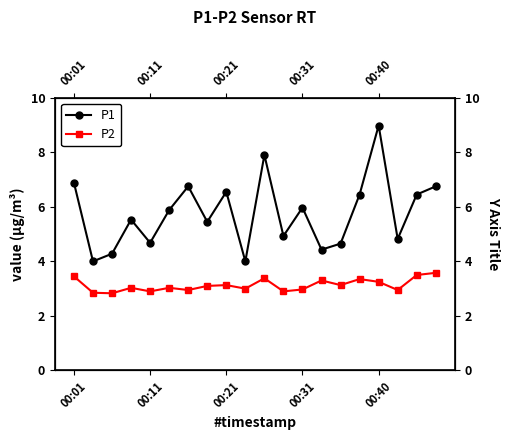

Rank the series at 13 from highest to lowest value.

P1, P2